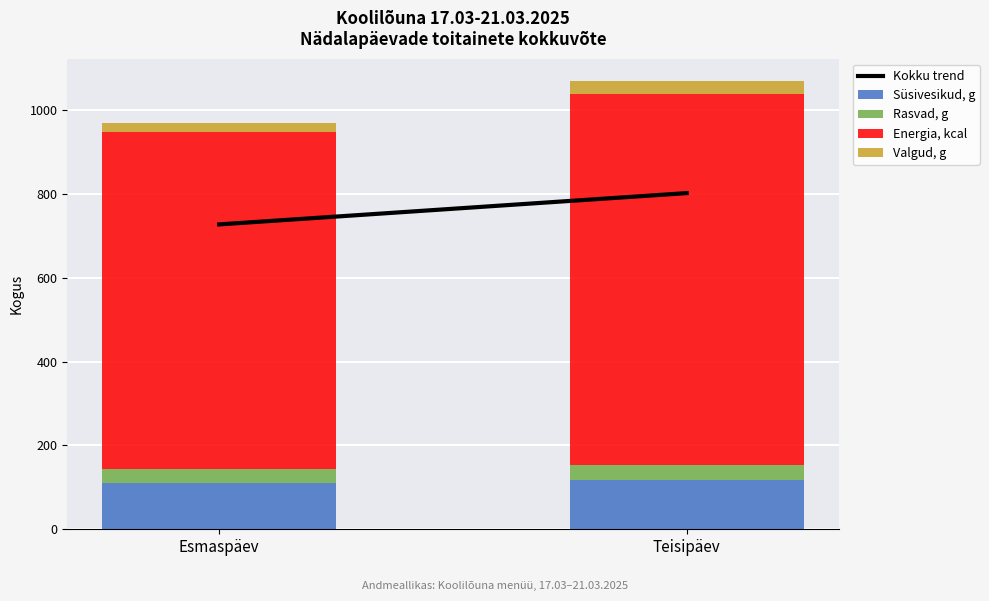

What is the sum of all Süsivesikud, g values?

228.0